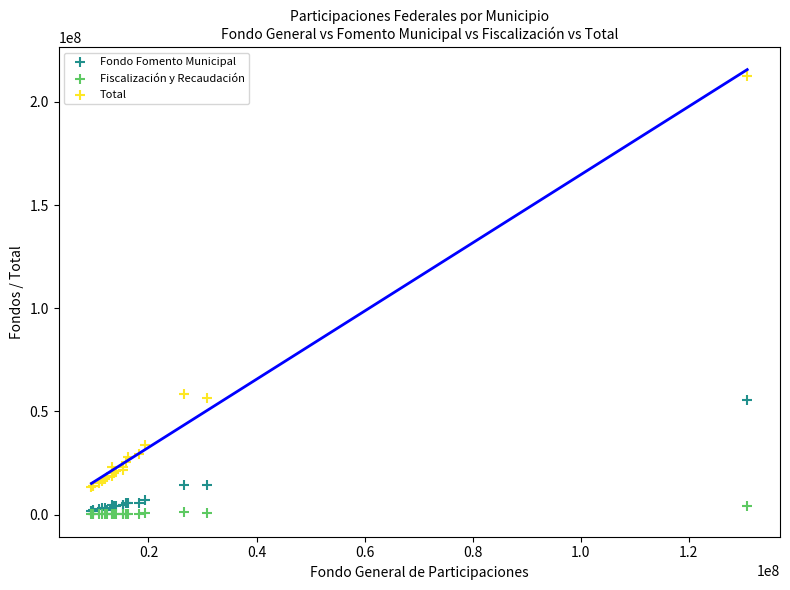

Which series has the widest spread of Y values?

Total